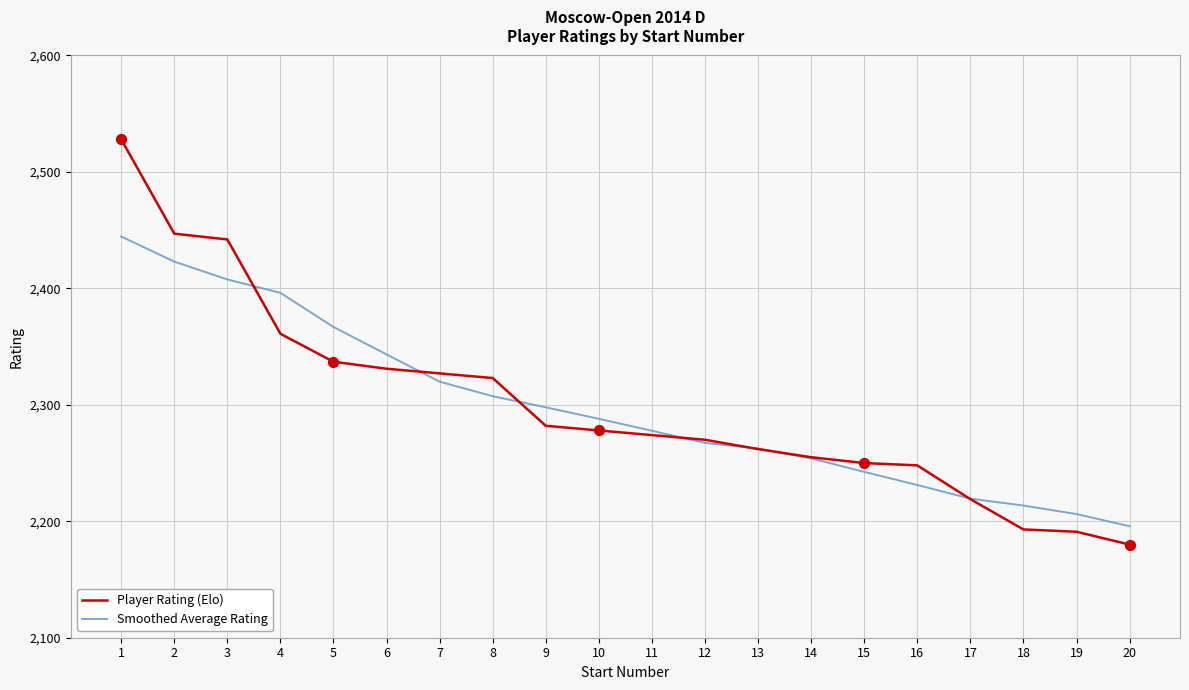

Which series has the widest spread of values?

Player Rating (Elo)